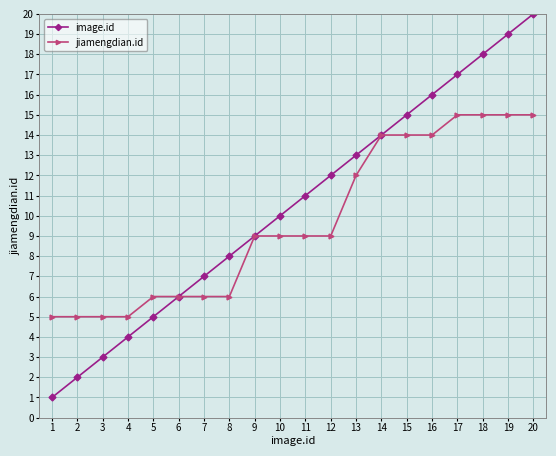

Rank the series by their maximum value, from highest to lowest.

image.id, jiamengdian.id